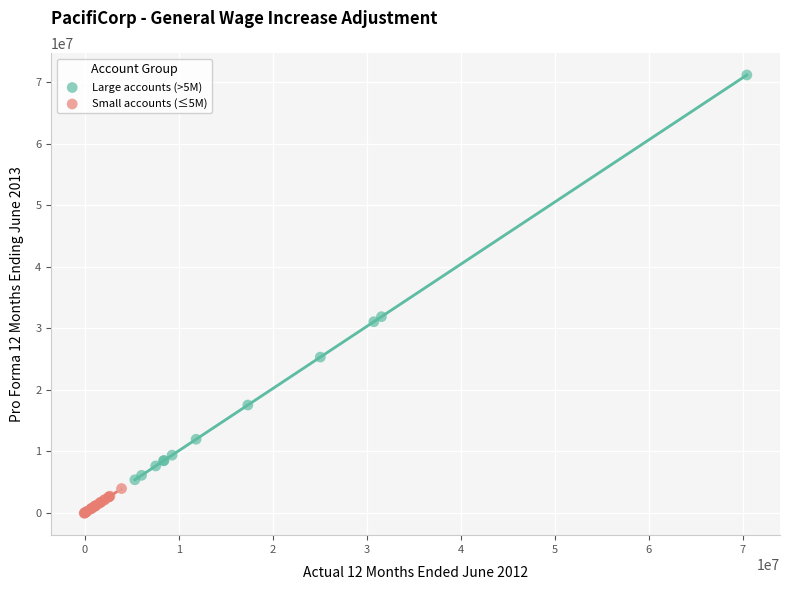

Which series contains the lowest Y value?

Small accounts (≤5M)